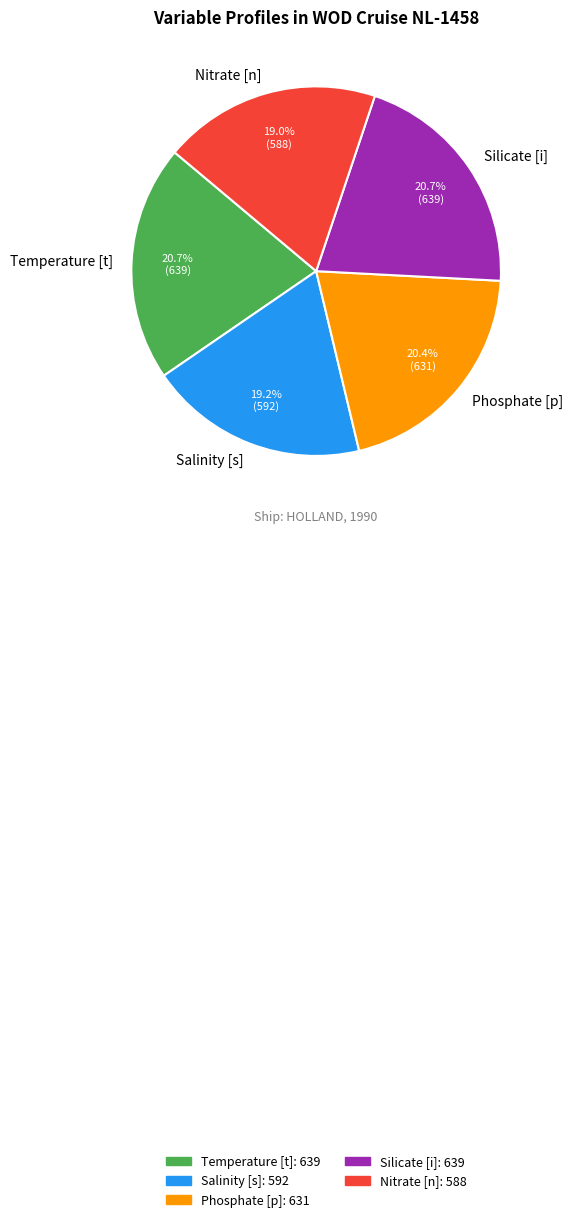

Approximately how many times larger is the value at Silicate [i] compared to Temperature [t]?

1.0